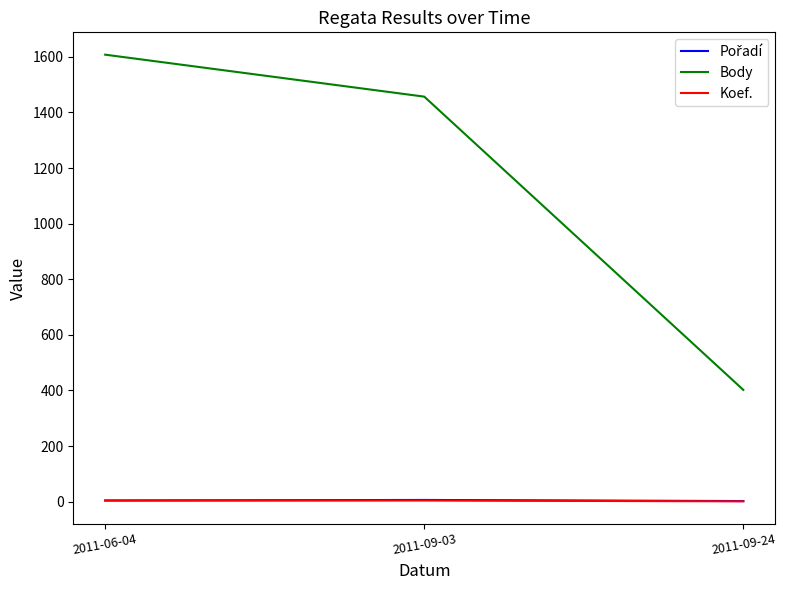

What is the total value across all series at 2011-09-24?

405